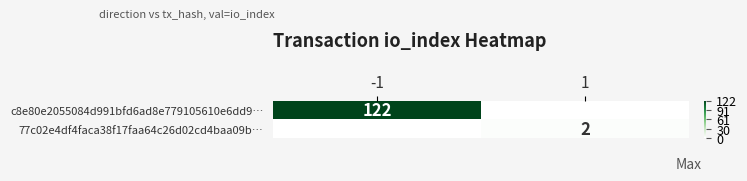

The value of c8e80e2055084d991bfd6ad8e779105610e6dd9… at -1 is 170. True or false?

False